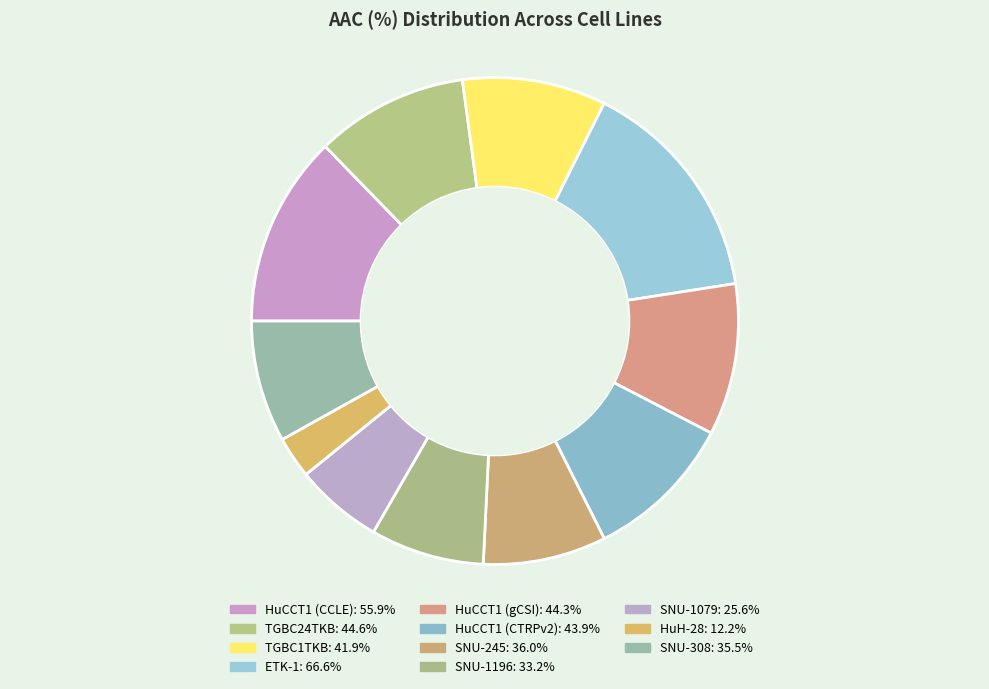

Is it true that HuCCT1 (gCSI) is 10% of the pie?

True